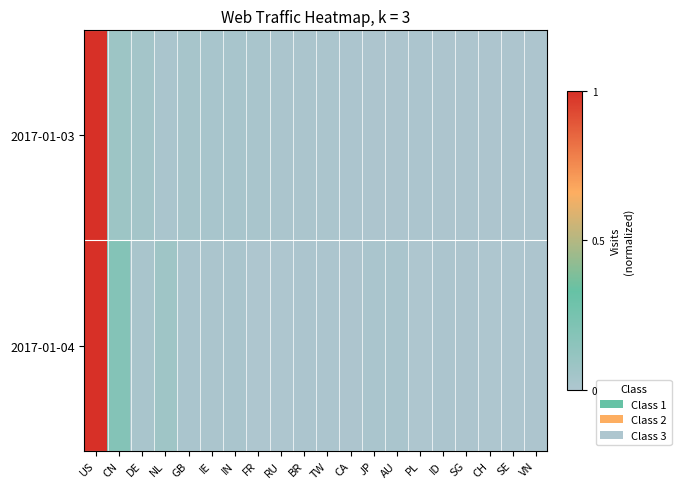

At which category does the chart reach its minimum across all series?

CH